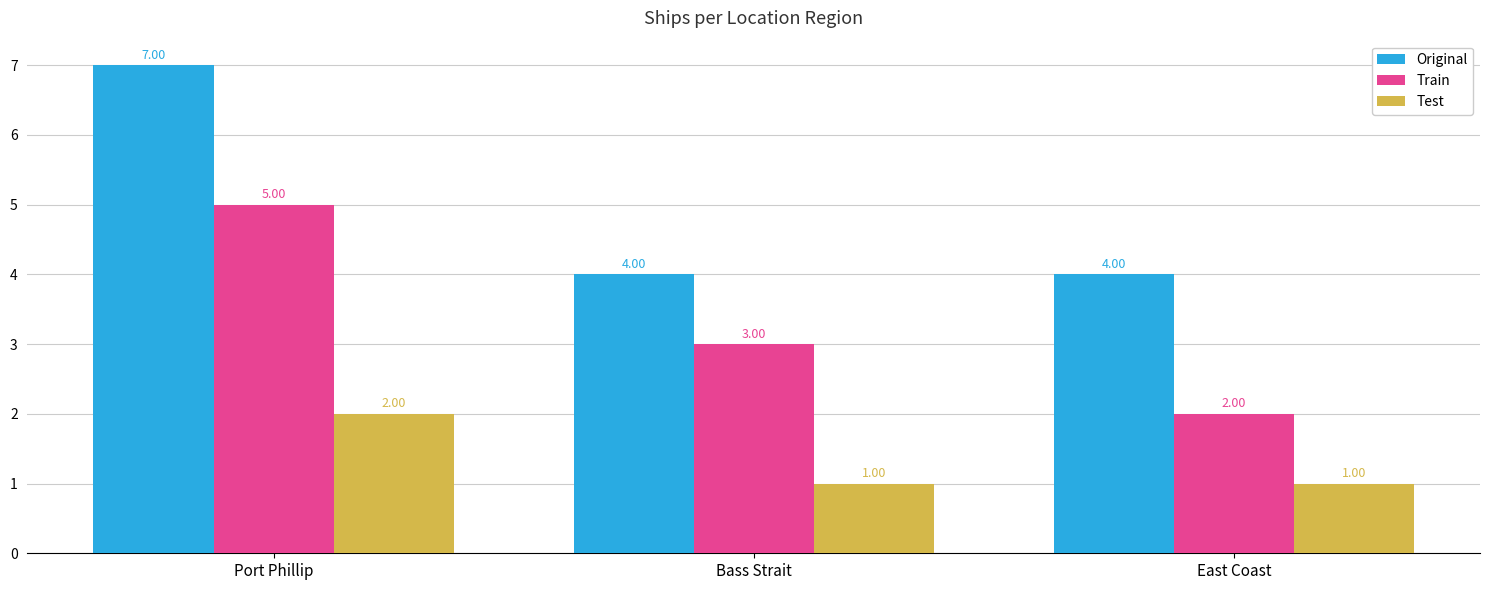

What is the label of the 2nd bar from the right?

Bass Strait